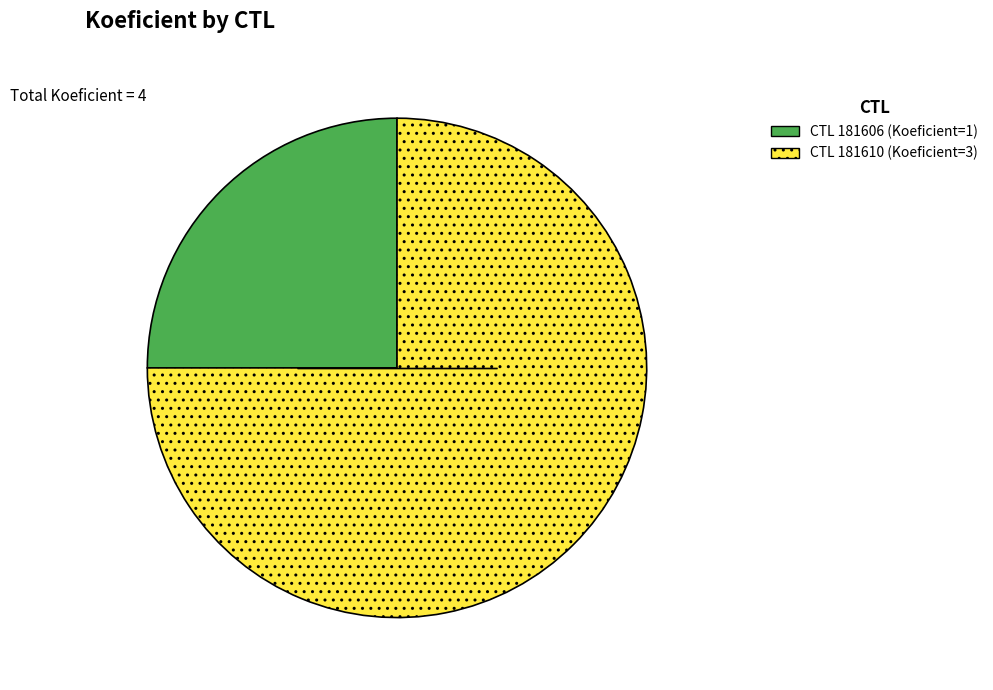

Is there any slice that represents more than half of the pie?

Yes